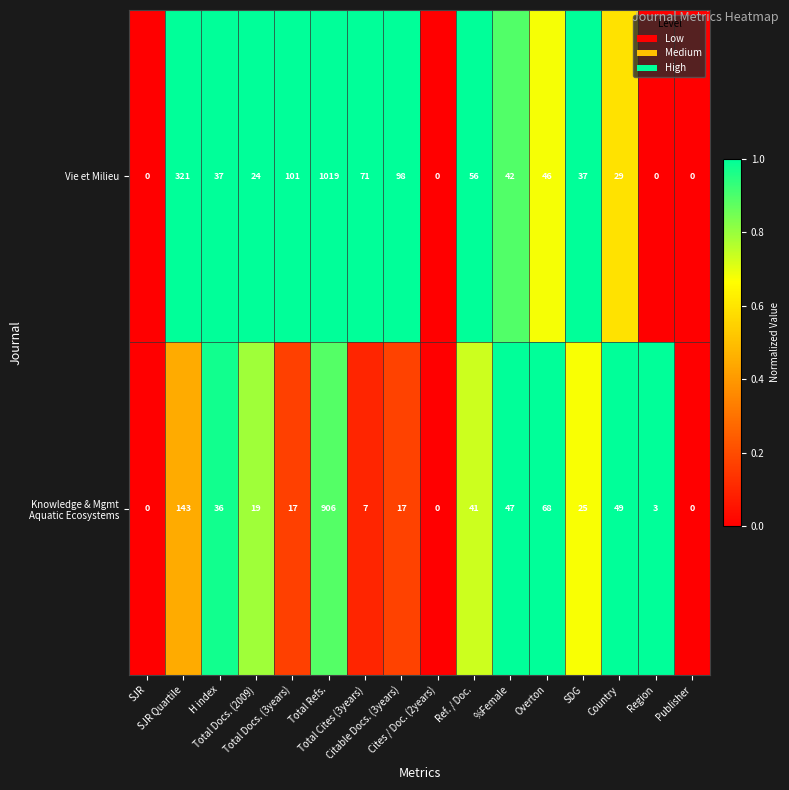

What is the sum of all Vie et Milieu values?

1881